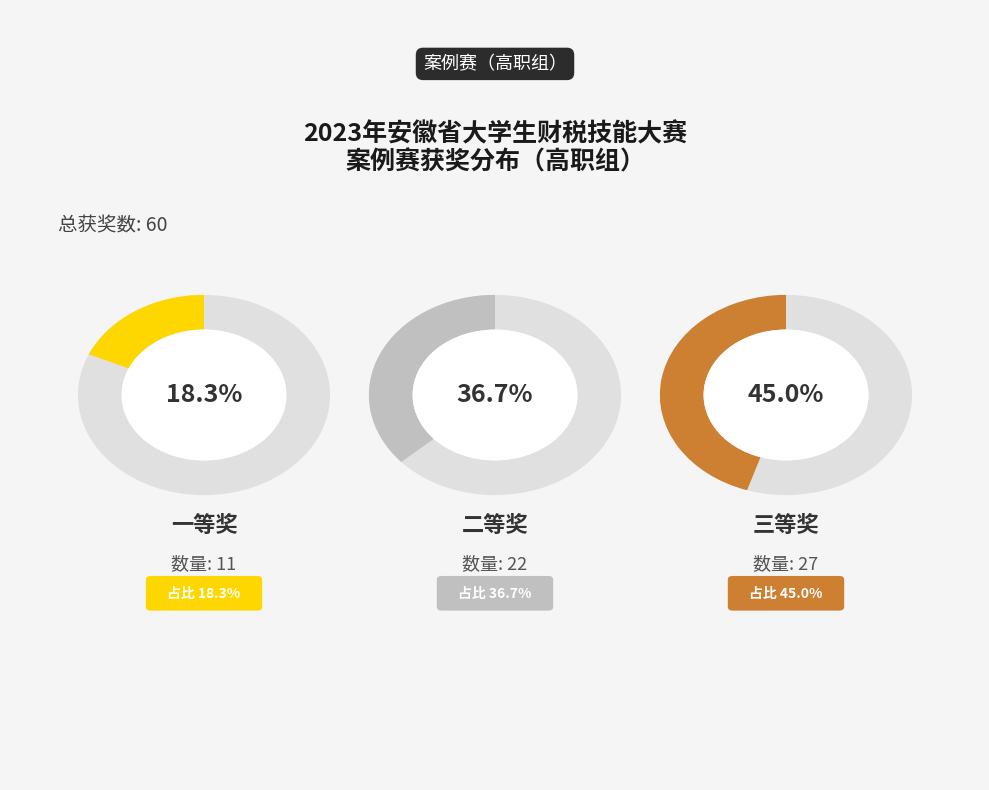

Is it true that 二等奖 is 29% of the pie?

False